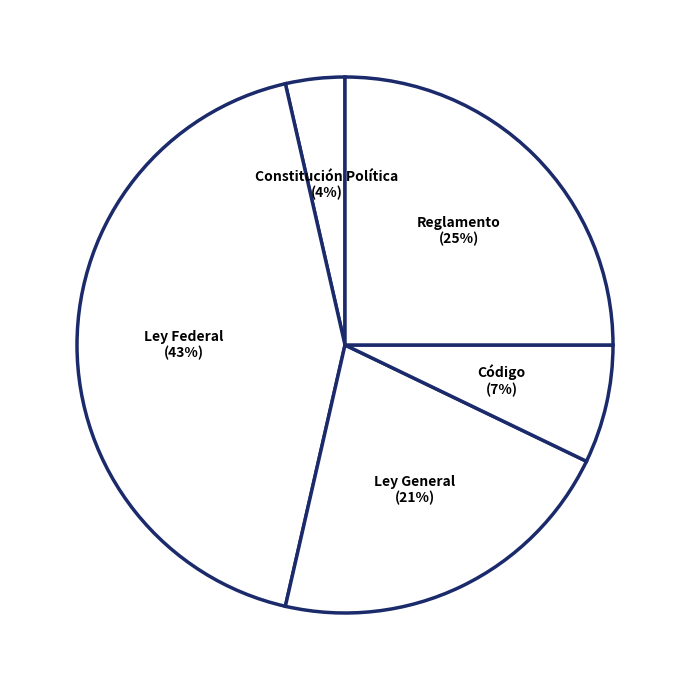

To the nearest percent, what percentage of the pie is Reglamento?

25%